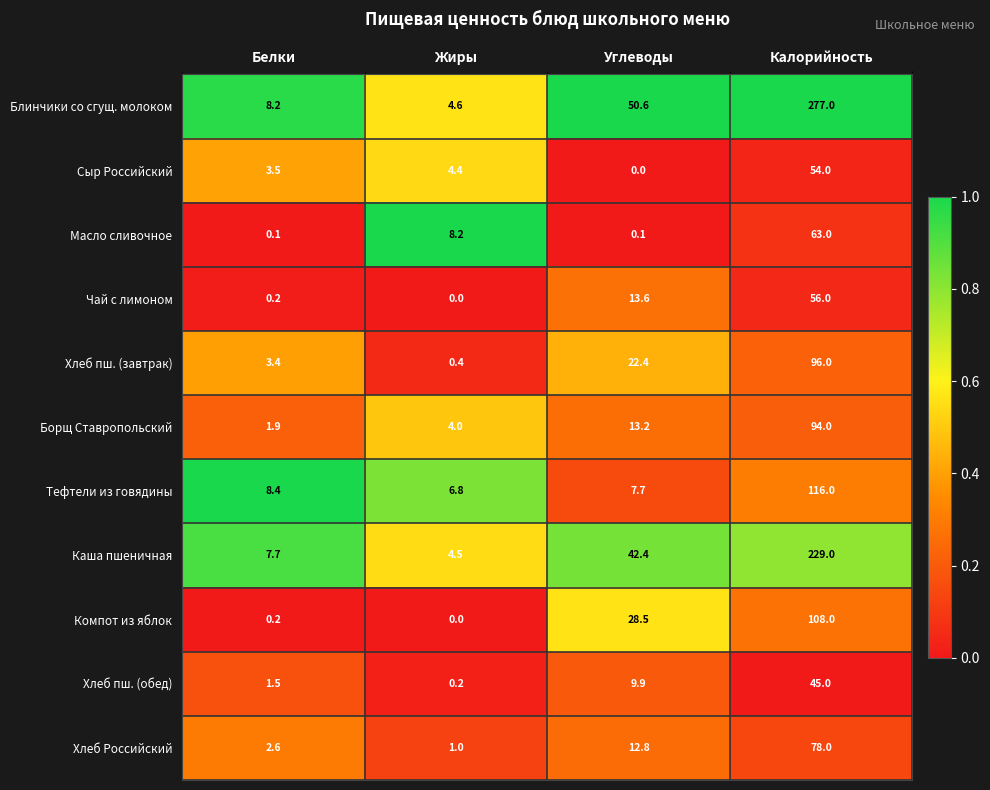

Which series has the widest spread of values?

Блинчики со сгущ. молоком